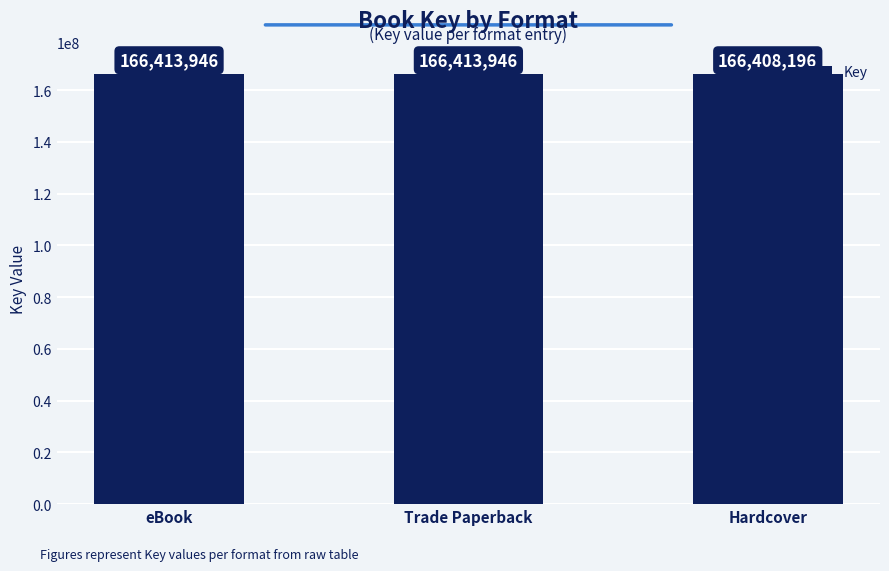

What is the smallest value displayed?

166408196